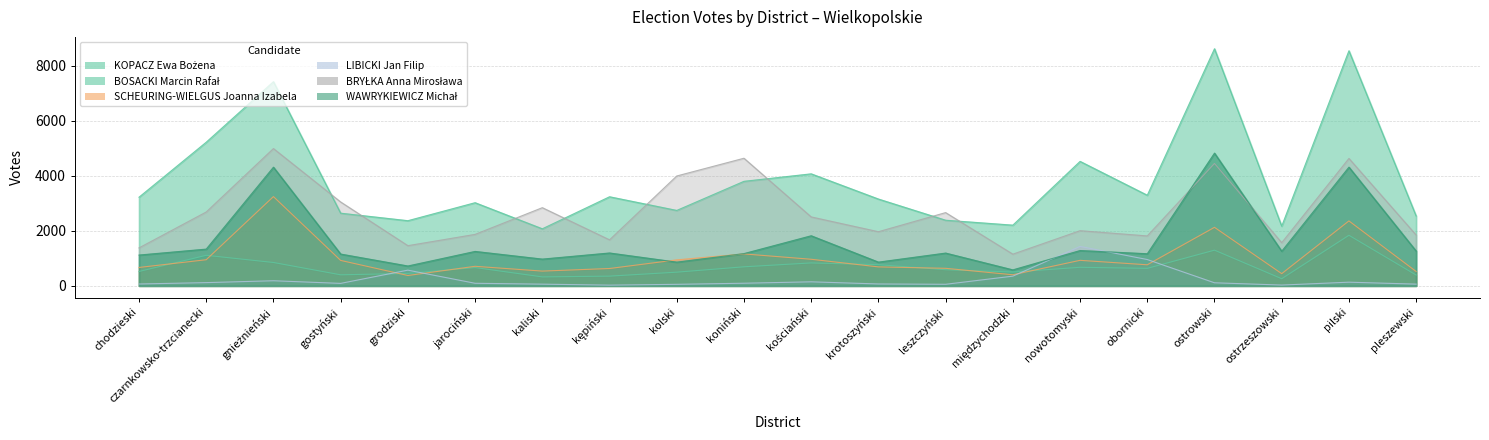

True or false: KOPACZ Ewa Bożena - KKW KOALICJA OBYWATELSKA has a value of 2740 at kolski.

True